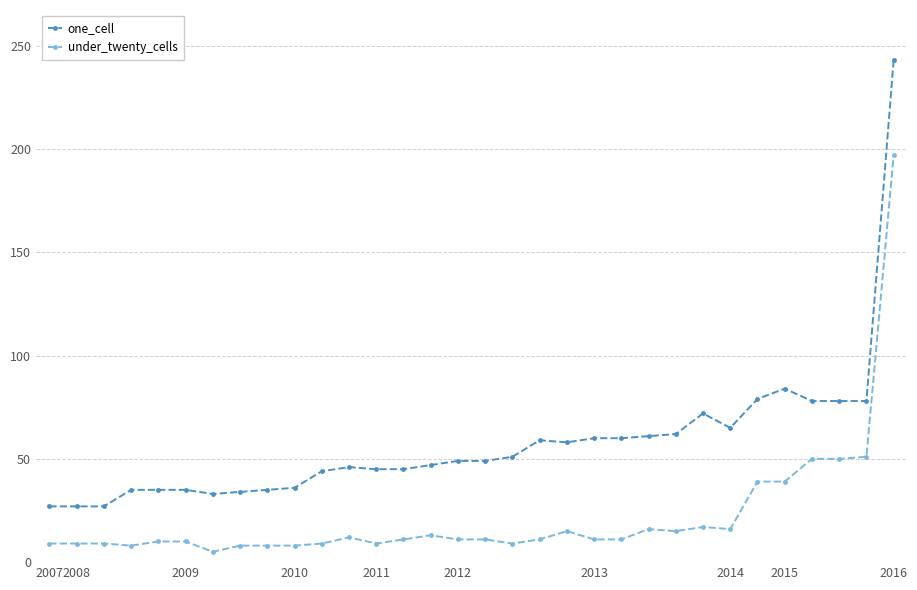

What is the difference between the maximum and minimum values in the one_cell series?

216